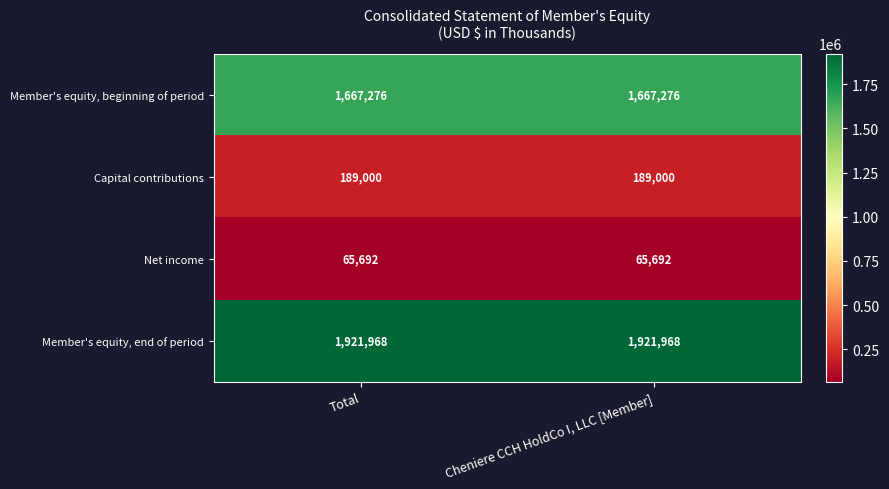

Reading left to right, extract all data points from this chart.

Member's equity, beginning of period: 1667276	1667276
Capital contributions: 189000	189000
Net income: 65692	65692
Member's equity, end of period: 1921968	1921968